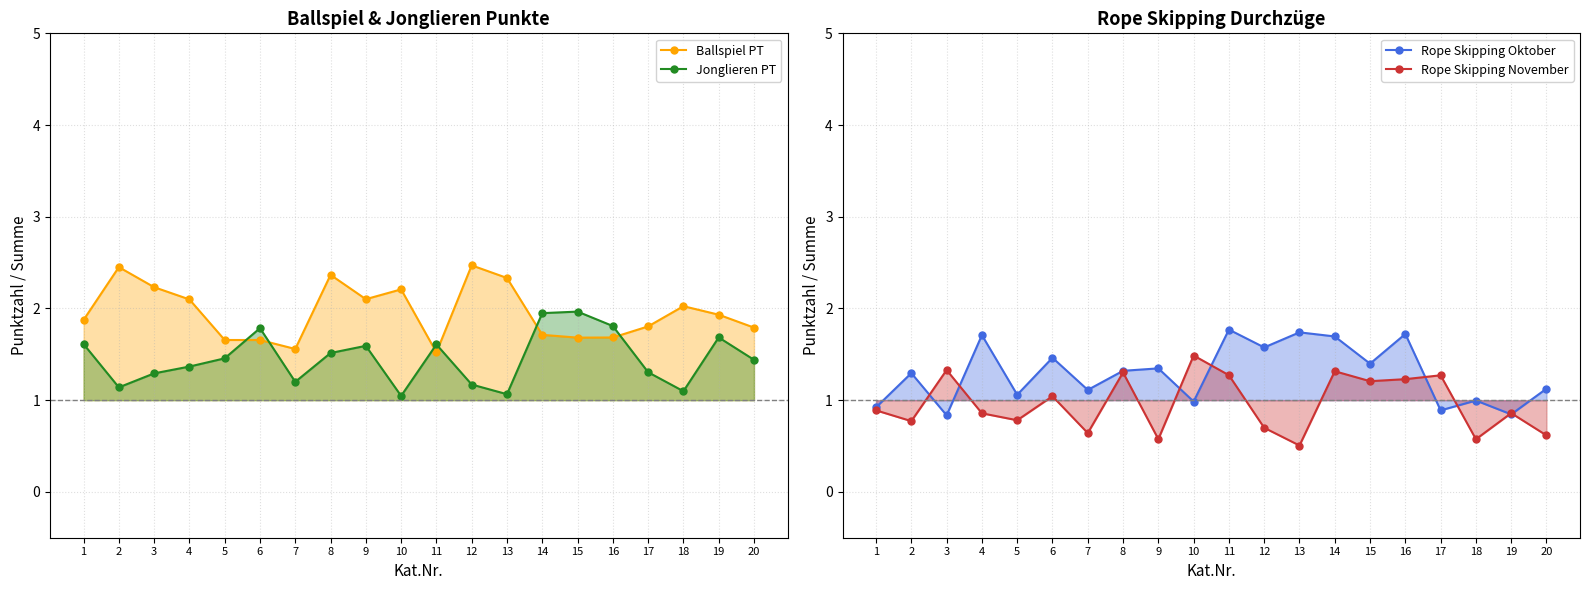

Reading left to right, what are all the values shown in this chart?

Ballspiel PT: 1.9	2.5	2.2	2.1	1.7	1.7	1.6	2.4	2.1	2.2	1.5	2.5	2.3	1.7	1.7	1.7	1.8	2.0	1.9	1.8
Jonglieren PT: 1.6	1.1	1.3	1.4	1.5	1.8	1.2	1.5	1.6	1.0	1.6	1.2	1.1	1.9	2.0	1.8	1.3	1.1	1.7	1.4
Rope Skipping Oktober: 0.9	1.3	0.8	1.7	1.1	1.5	1.1	1.3	1.3	1.0	1.8	1.6	1.7	1.7	1.4	1.7	0.9	1.0	0.8	1.1
Rope Skipping November: 0.9	0.8	1.3	0.9	0.8	1.0	0.6	1.3	0.6	1.5	1.3	0.7	0.5	1.3	1.2	1.2	1.3	0.6	0.9	0.6